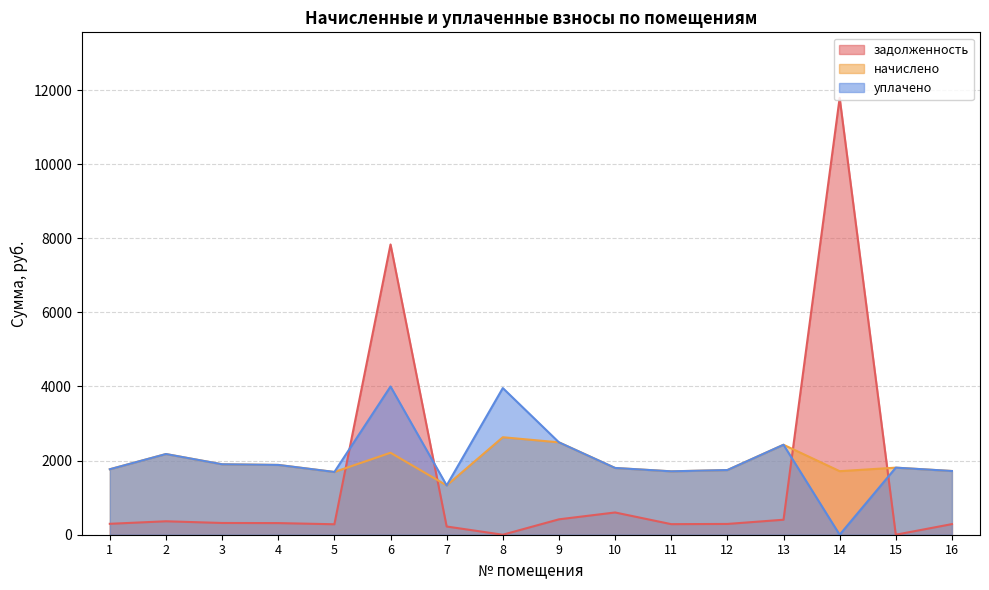

What is the spread (max minus min) of values at 16?

1432.8